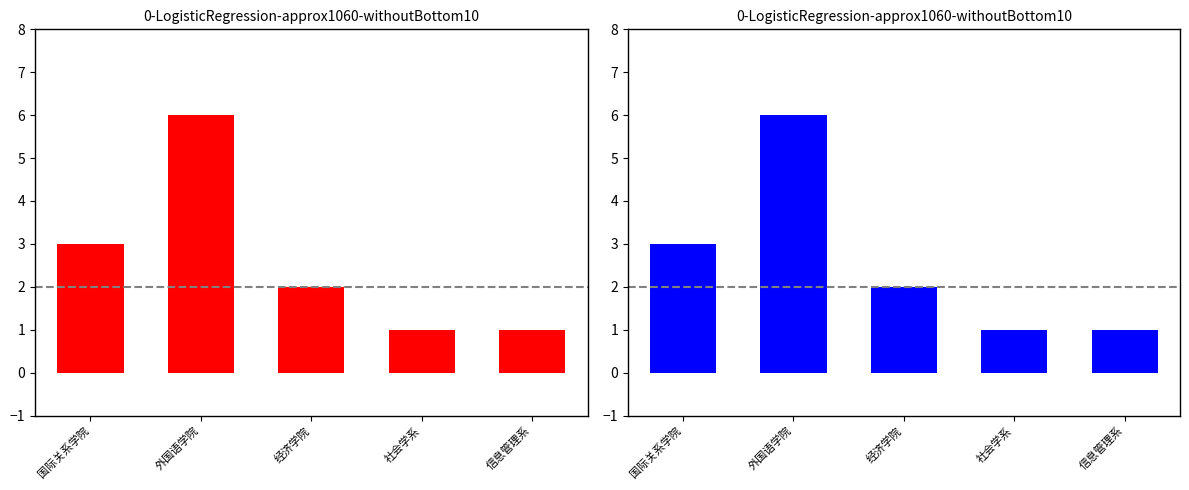

What is the label of the 2nd bar from the right?

社会学系